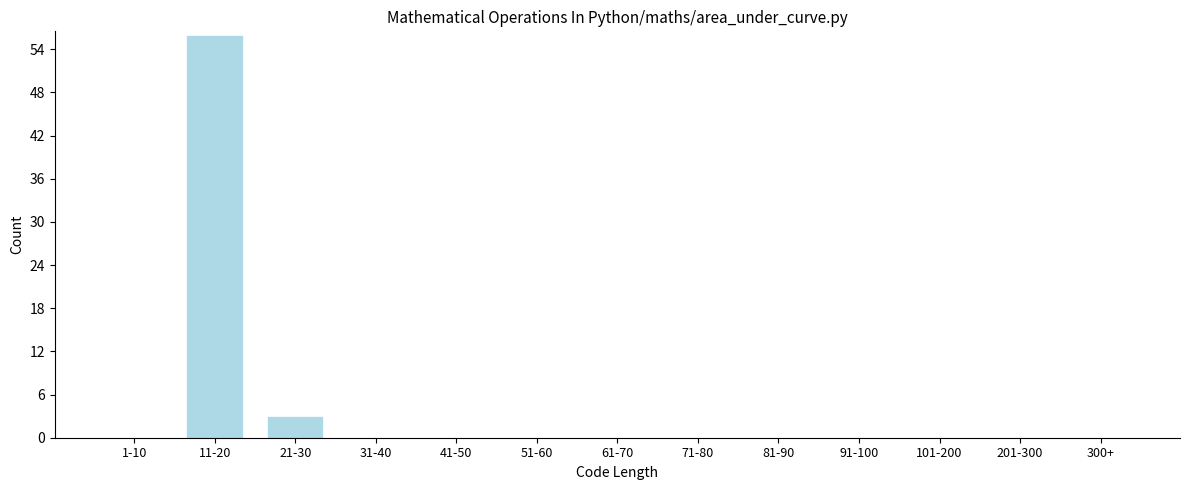

Reading left to right, list all the values displayed in this chart.

1-10=0	11-20=56	21-30=3	31-40=0	41-50=0	51-60=0	61-70=0	71-80=0	81-90=0	91-100=0	101-200=0	201-300=0	300+=0